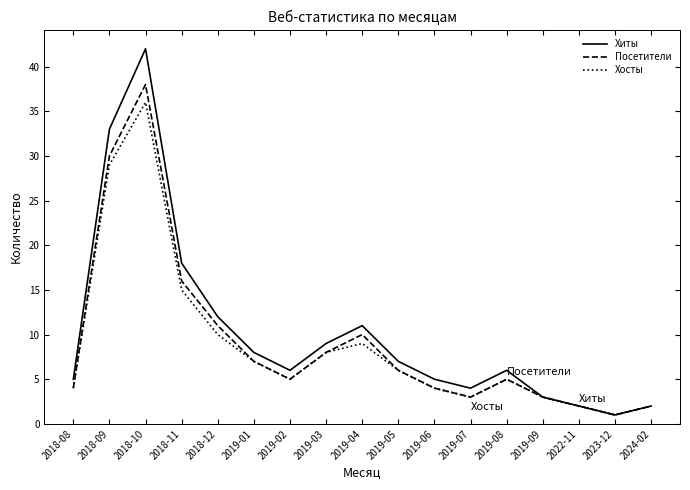

Where is Хосты nearest to the value 18?

2018-11